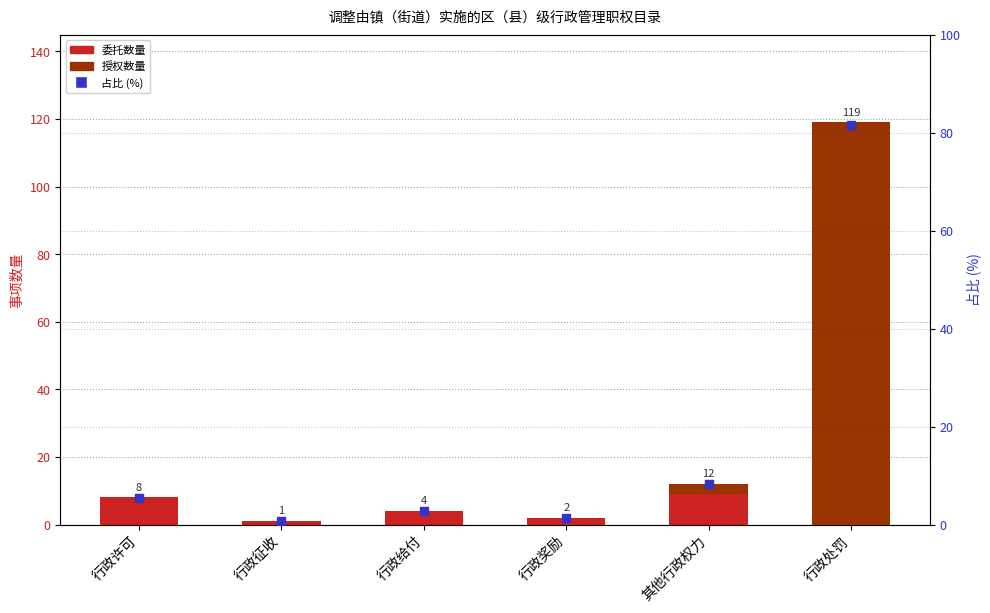

What is the total value across all series at 行政奖励?

3.4